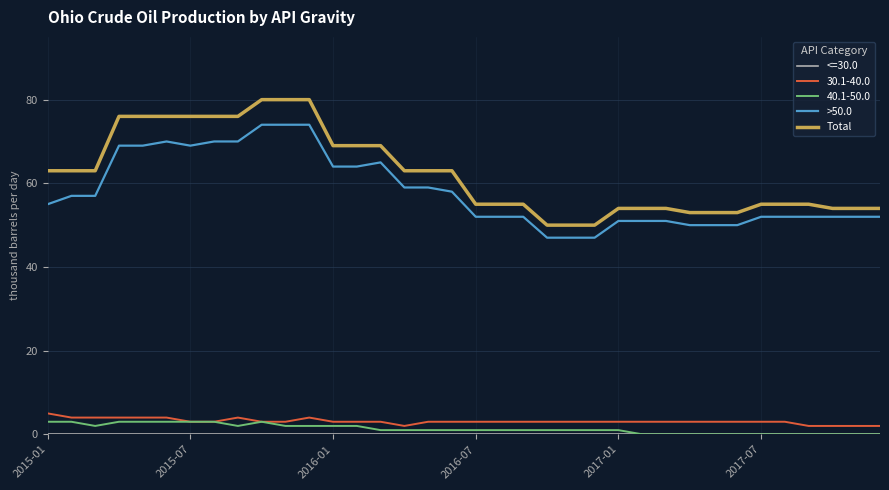

True or false: >50.0 and Total intersect in this chart.

False